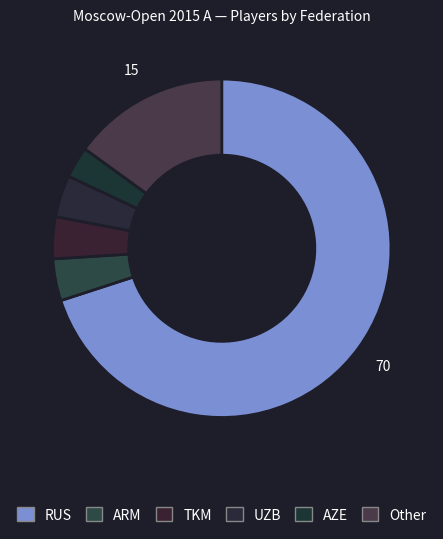

To the nearest percent, what is the average slice percentage?

17%